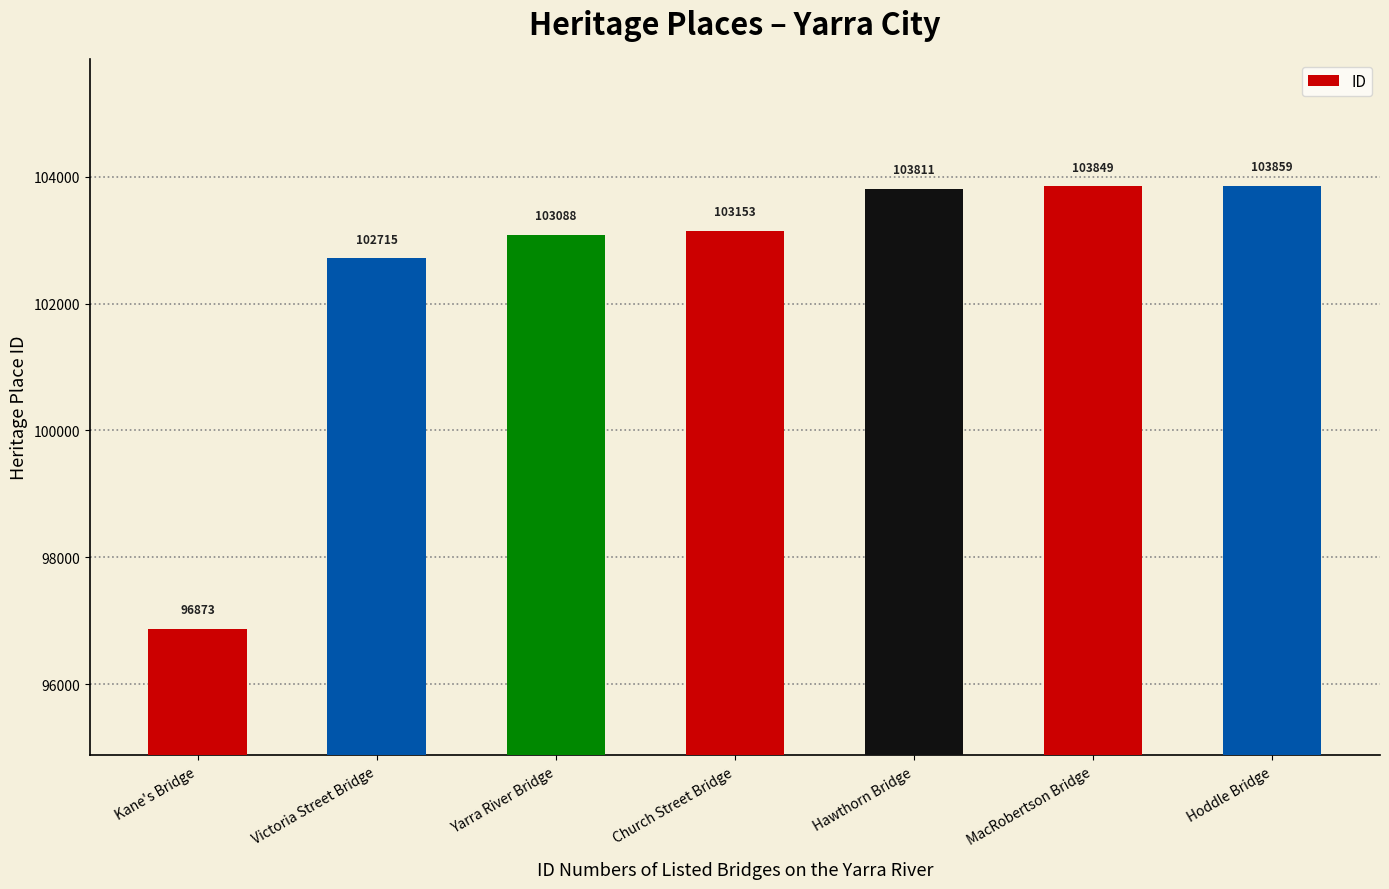

Between Hoddle Bridge and Kane's Bridge, which is larger?

Hoddle Bridge